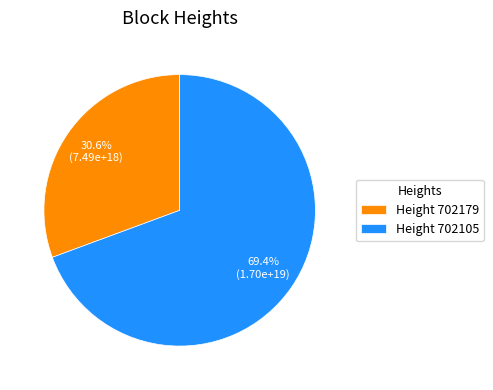

What is the majority slice?

Height 702105